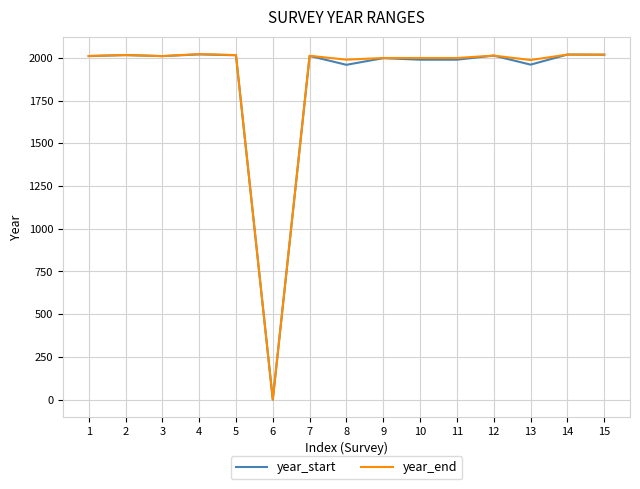

What are all the series names shown in the legend?

year_start, year_end